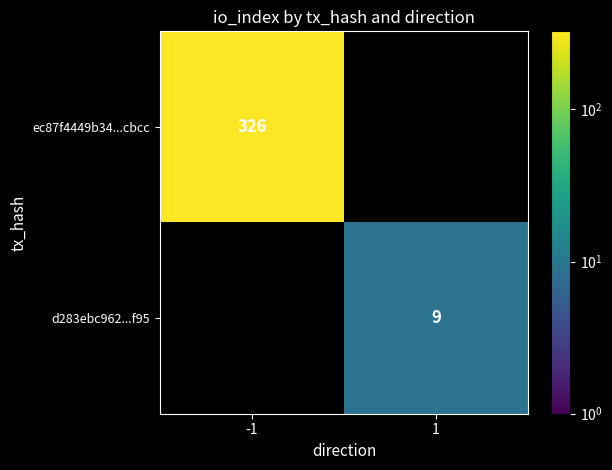

True or false: d283ebc962...f95 has a value of 15 at 1.

False